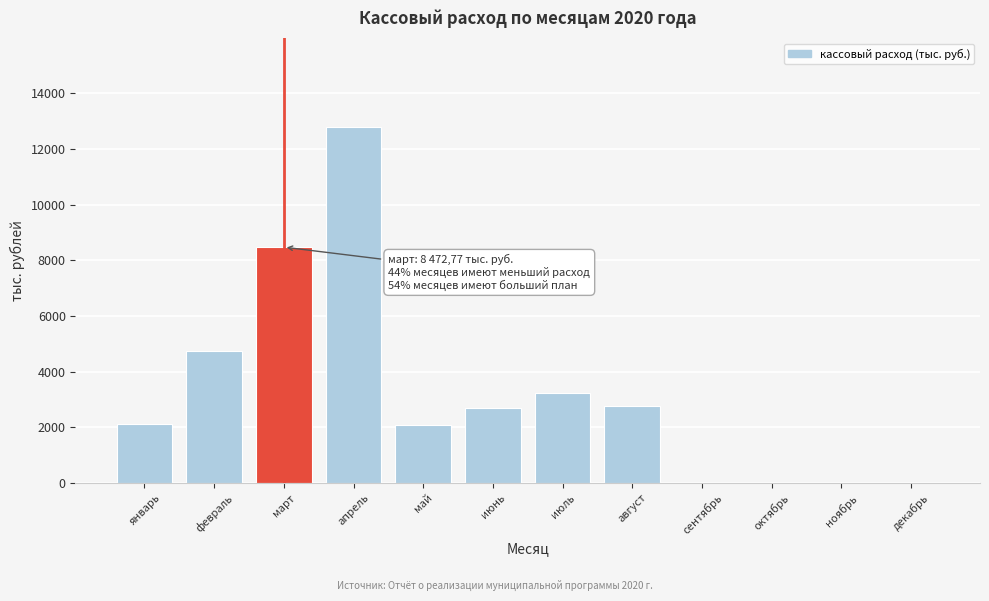

Which category has the highest value across all series?

апрель